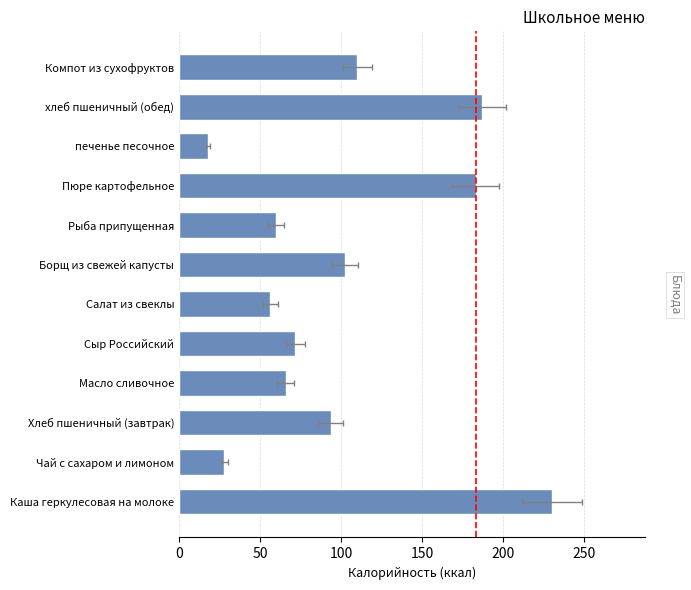

What is the sum of all values?

1205.9